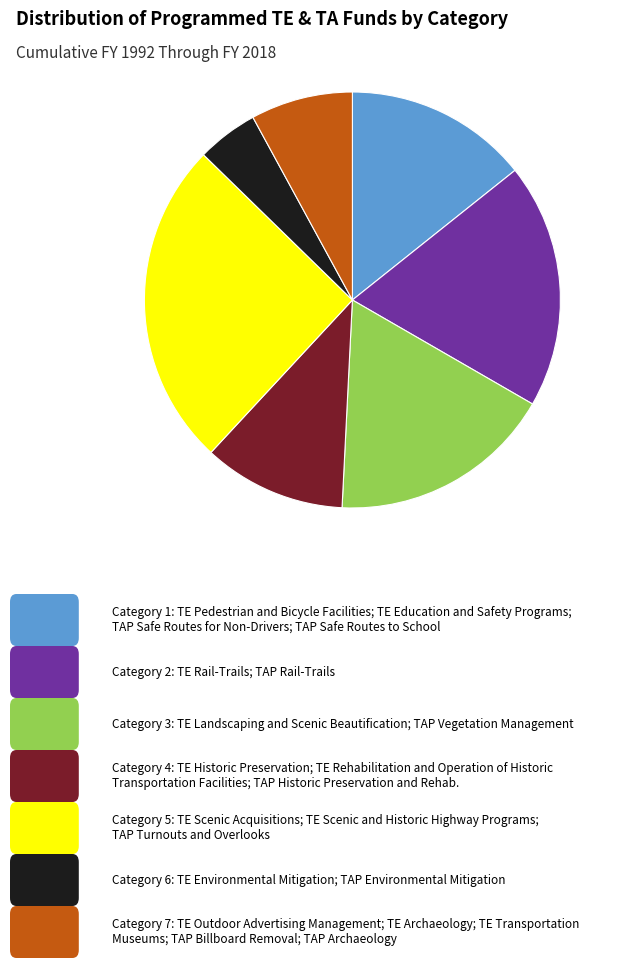

Is there a majority slice in this chart?

No